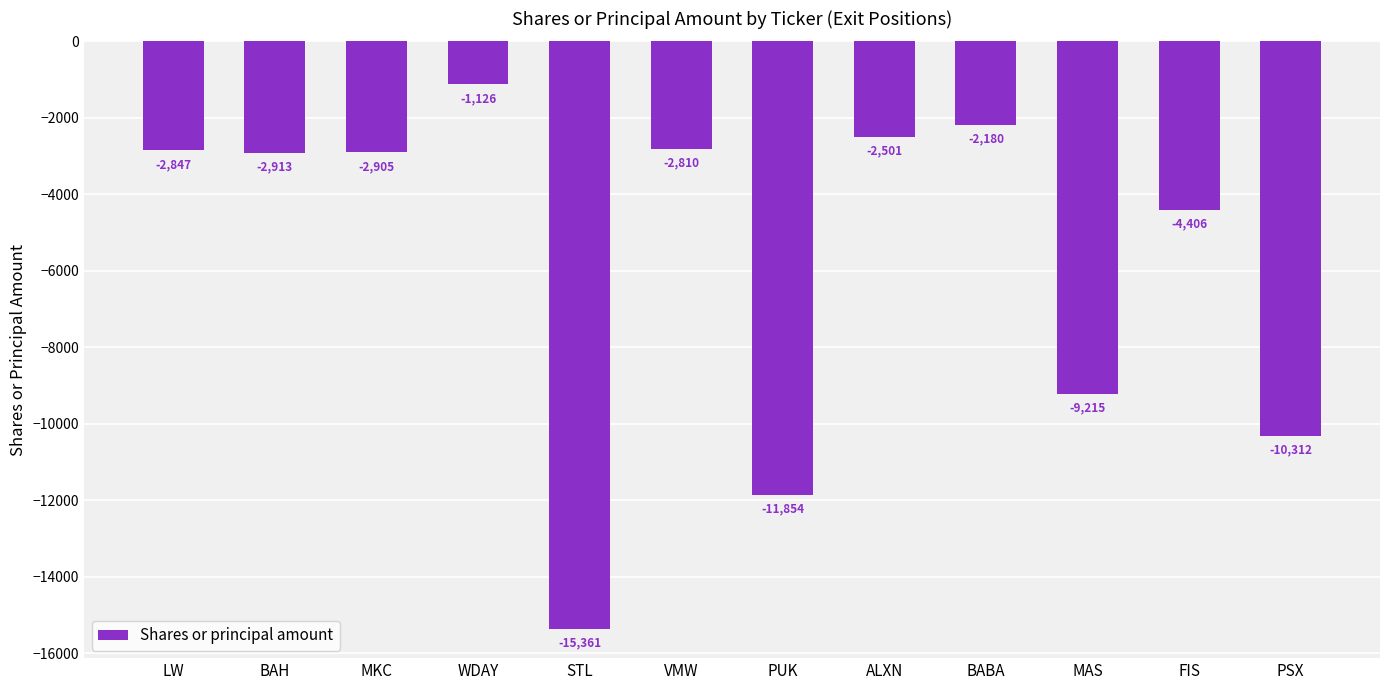

Rank the categories by value from lowest to highest.

STL, PUK, PSX, MAS, FIS, BAH, MKC, LW, VMW, ALXN, BABA, WDAY